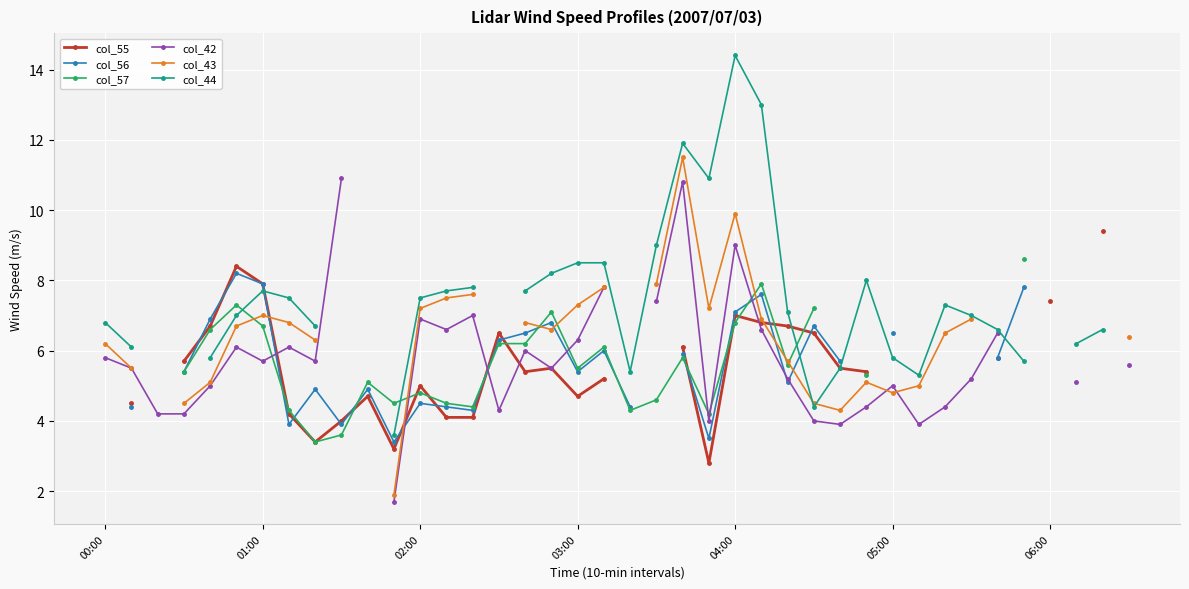

Is this an area chart (filled region under the line)?

No